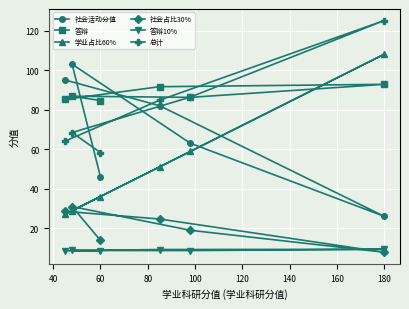

Which series has the widest spread of values?

学业占比60%